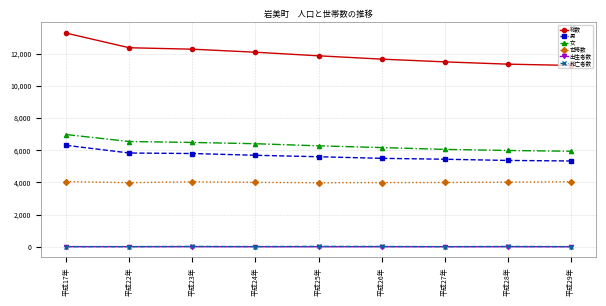

How many lines are shown in the chart?

6